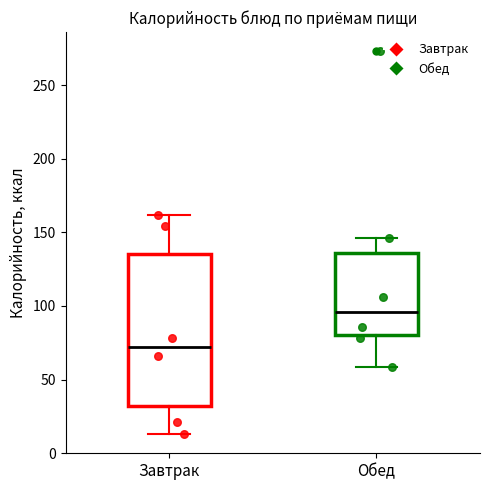

Which box's median line is the lowest?

Завтрак